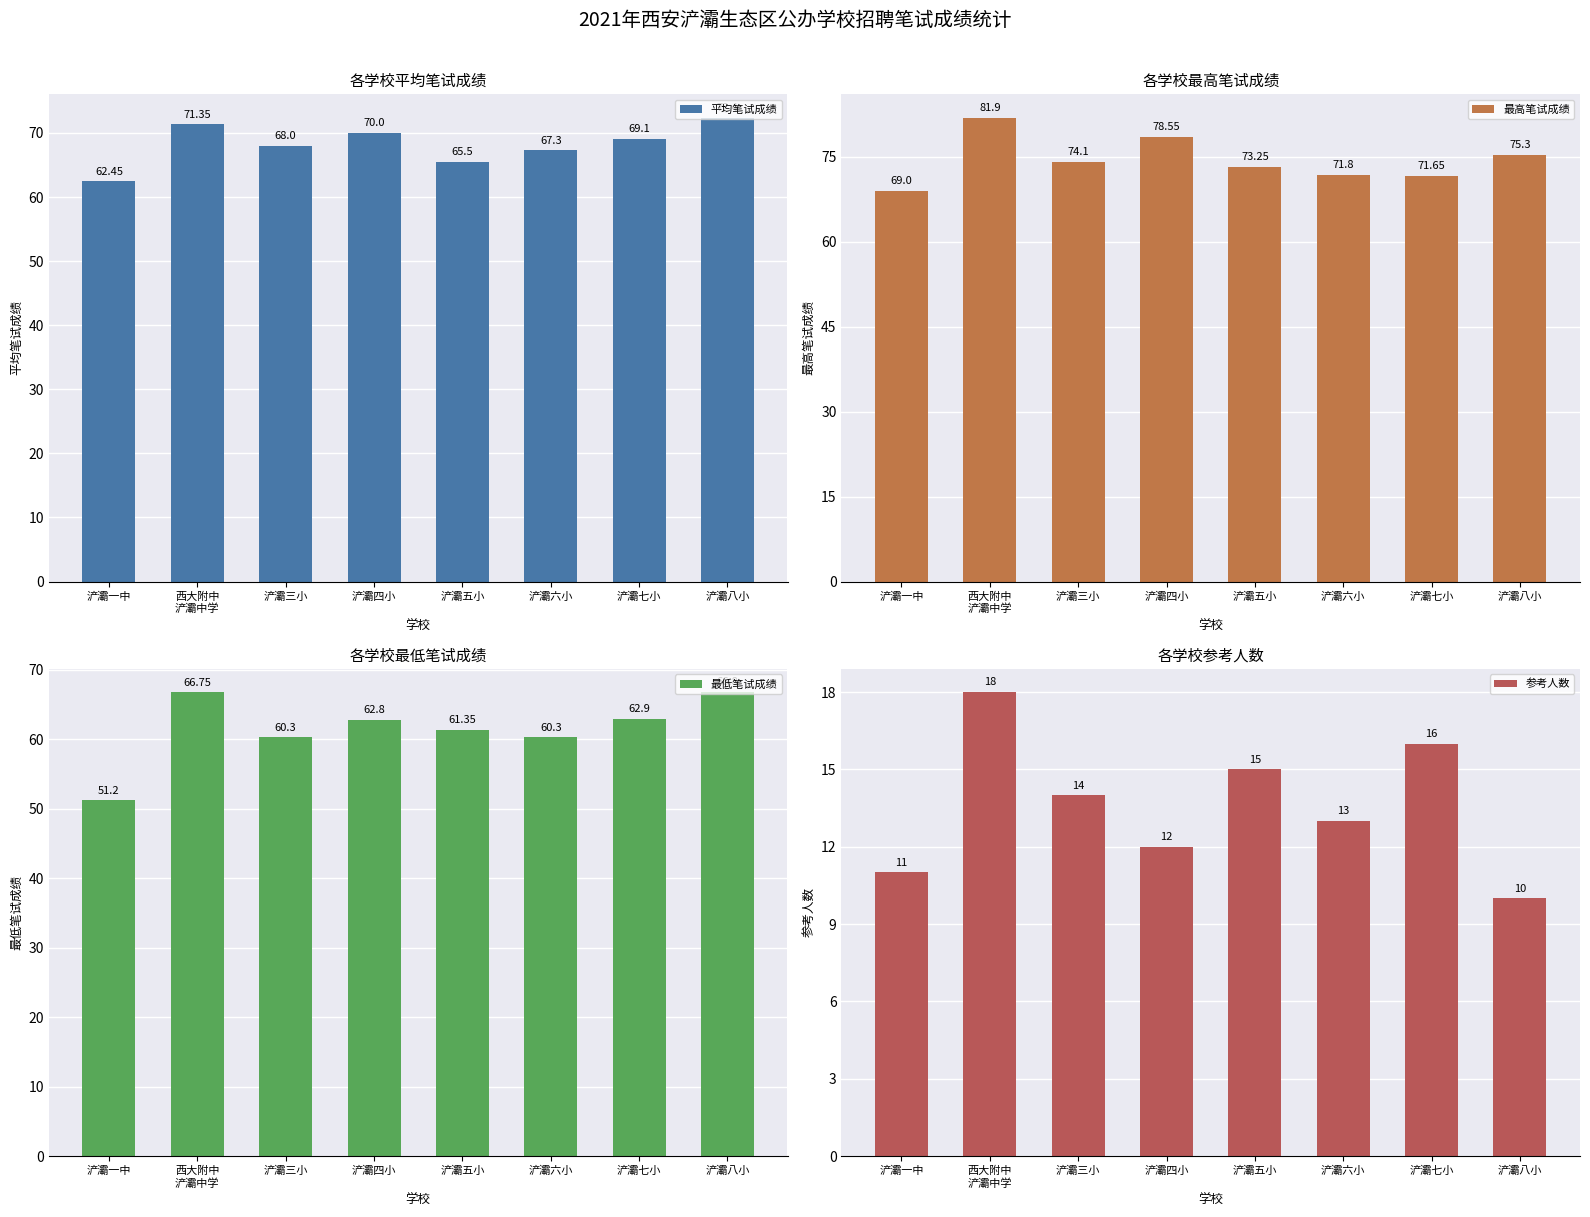

How many 参考人数 values are between 12 and 16?

5